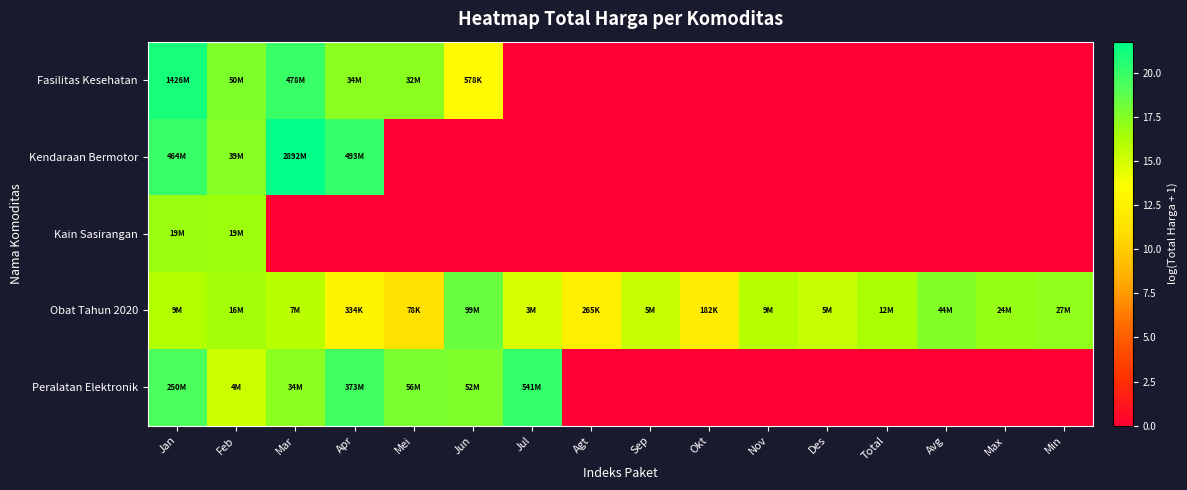

At Mar, list the series in order from smallest to largest.

Kain Sasirangan, Obat Tahun 2020, Peralatan Elektronik, Fasilitas Kesehatan, Kendaraan Bermotor